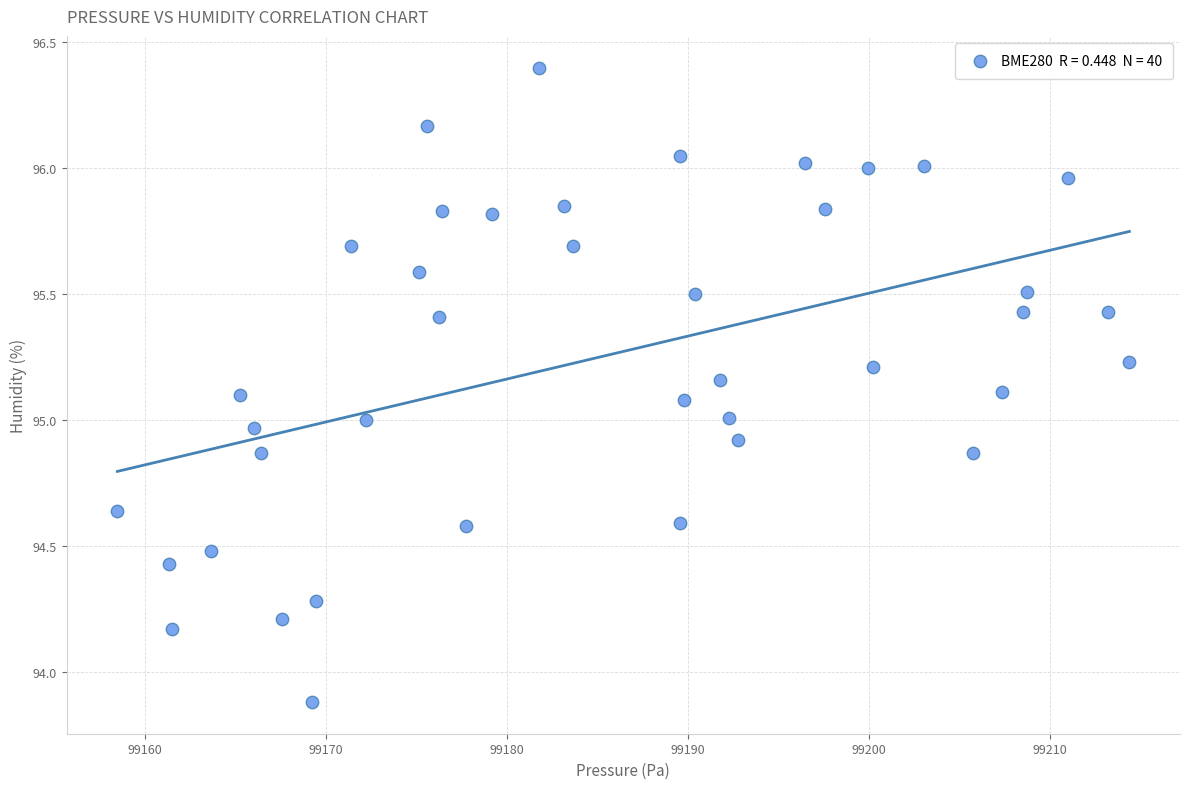

What is the range of X values (max minus min)?

55.9